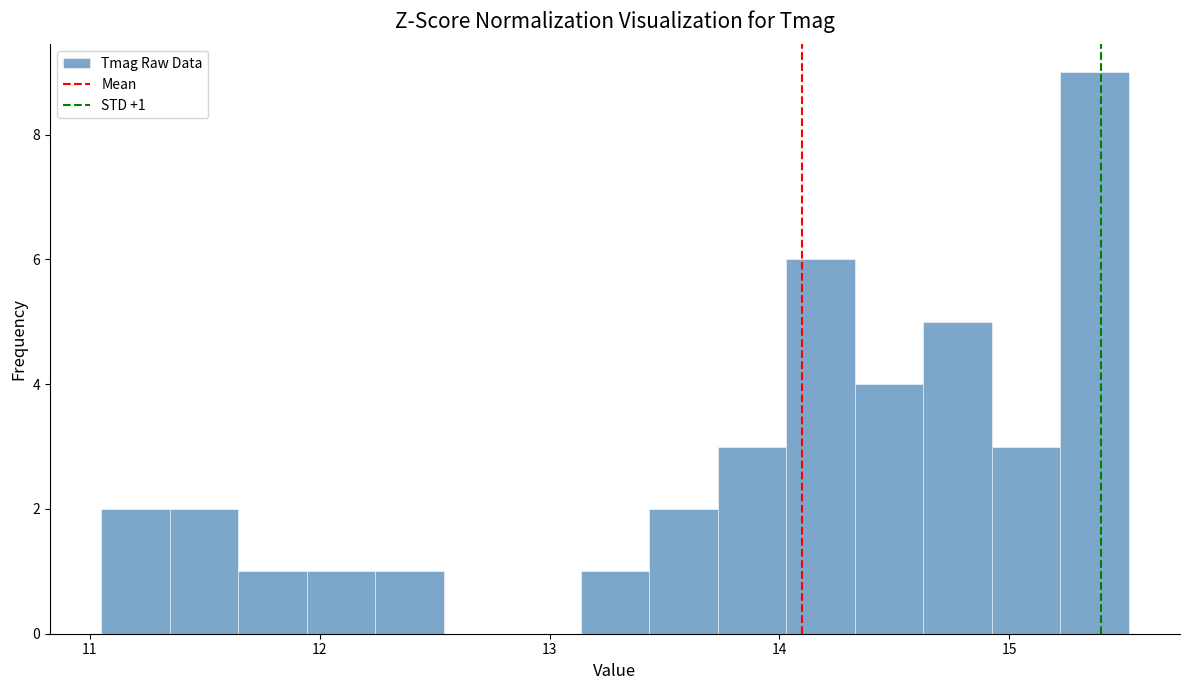

Around what value on the x-axis is the tallest bar? Give the approximate position of its centre, as read against the axis.

15.4